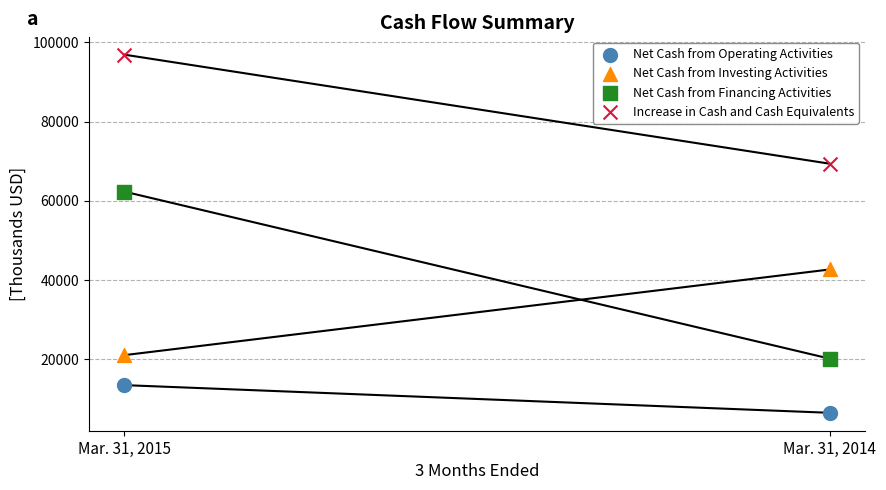

Which series has the largest Y range (max minus min)?

Net Cash from Financing Activities